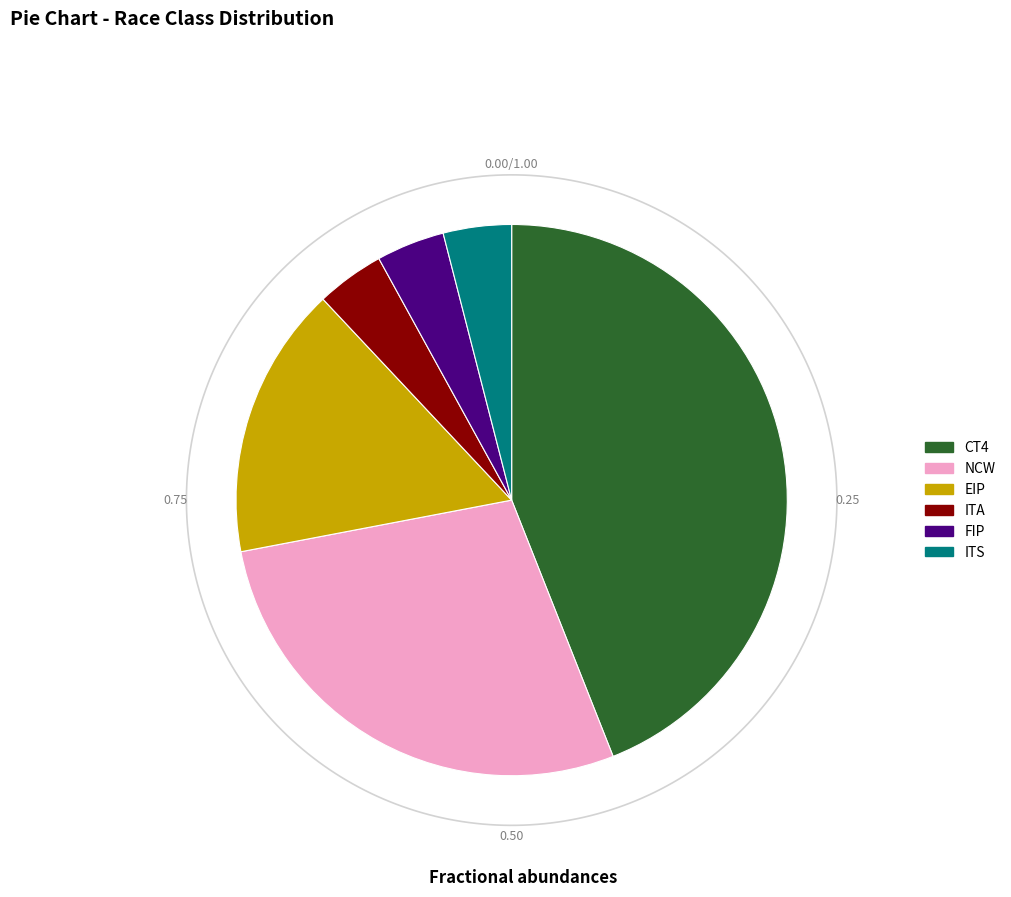

To the nearest percent, what portion does NCW represent?

28%